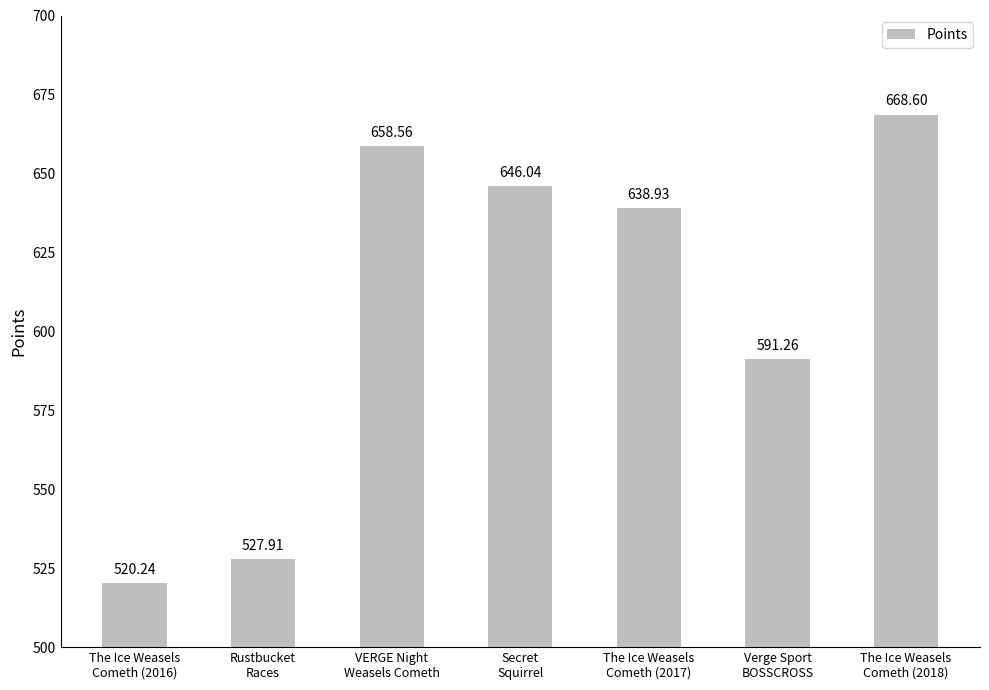

What is the difference between the second highest and second lowest values?

130.7